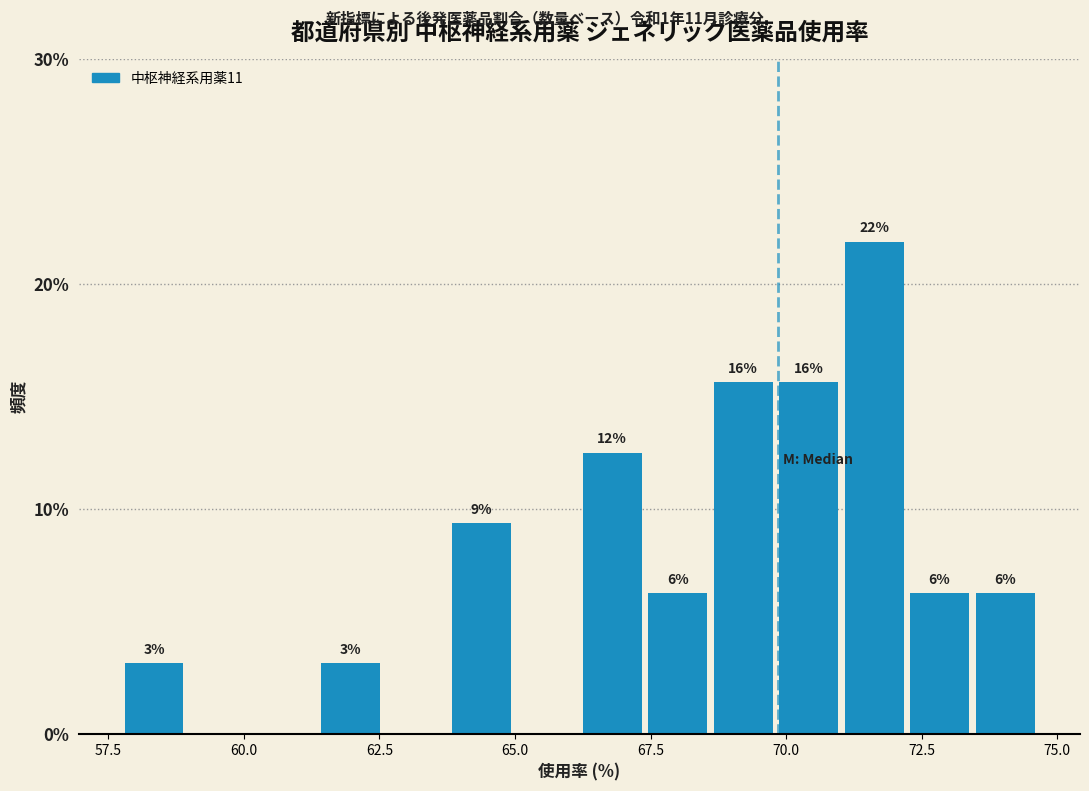

Around what value on the x-axis is the tallest bar? Give the approximate position of its centre, as read against the axis.

71.5